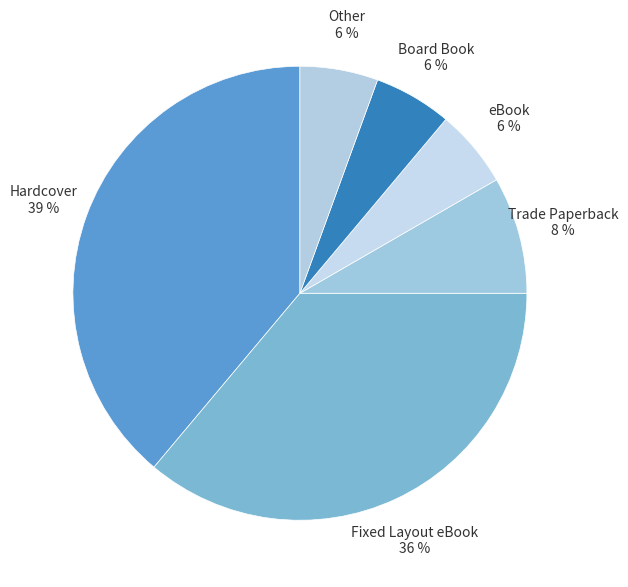

Is the sum of Board Book and Trade Paperback greater than half?

No